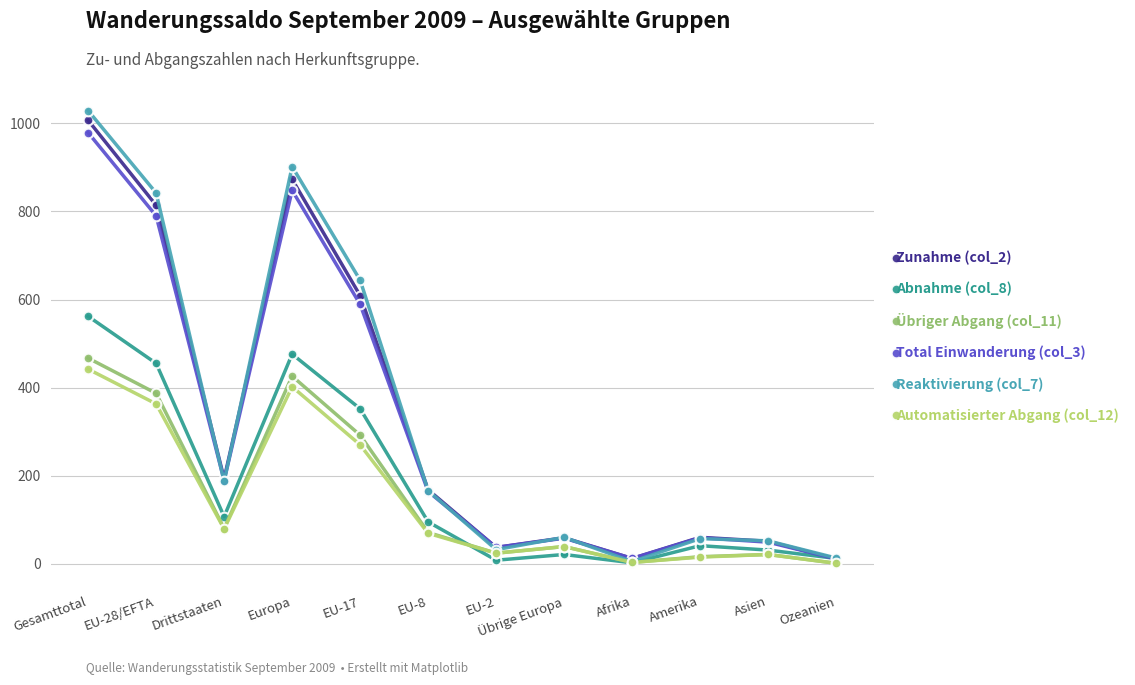

Is the value of Abnahme (col_8) at Asien greater than the value of Übriger Abgang (col_11) at EU-17?

No